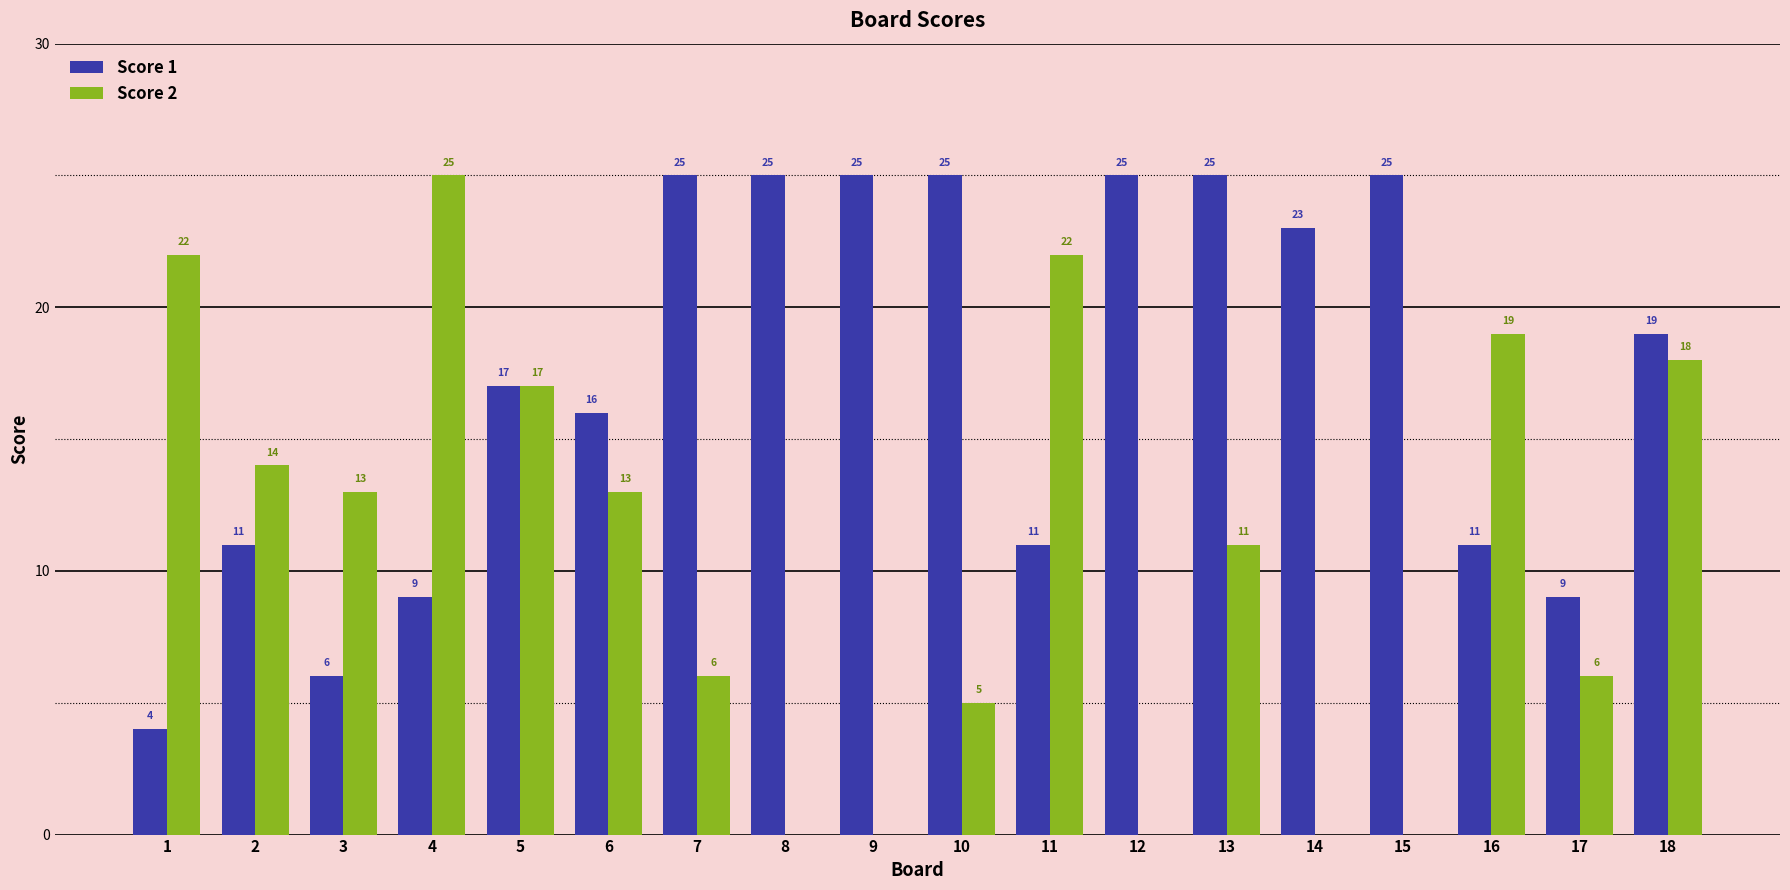

What are all the series names shown in the legend?

Score 1, Score 2